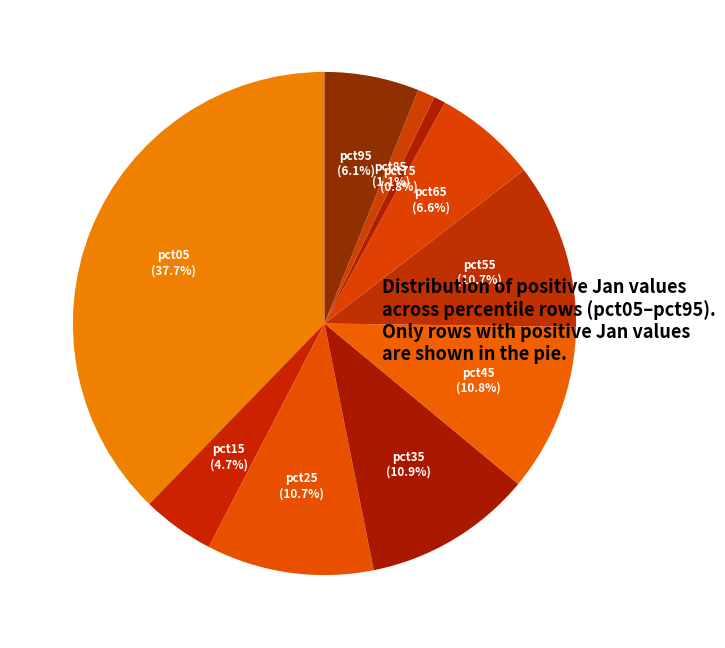

How many segments does this pie chart have?

10